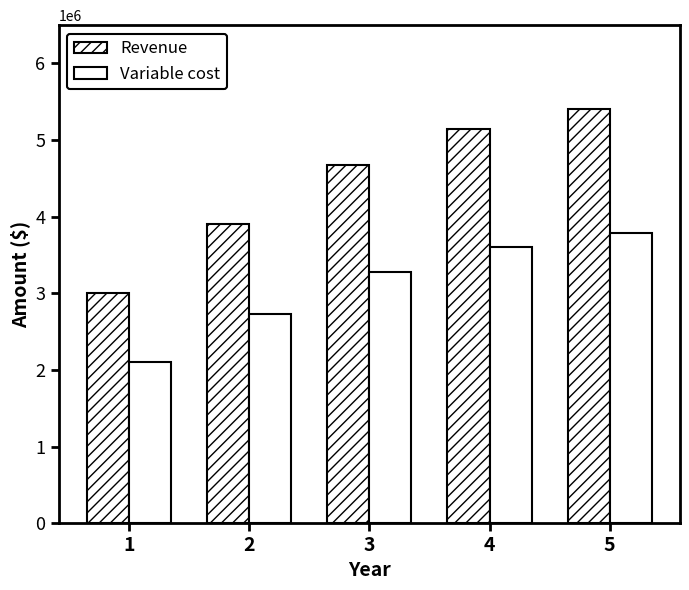

Reading left to right, list all the values displayed in this chart.

Revenue: 3000000	3900000	4680000	5148000	5405400
Variable cost: 2100000	2730000	3276000	3603600	3783780